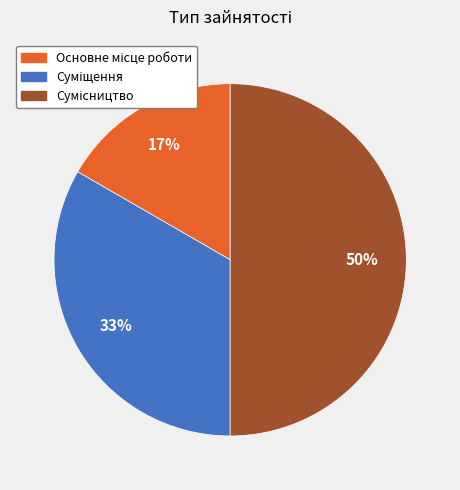

To the nearest percent, what is the difference between the largest and smallest slice percentages?

33%